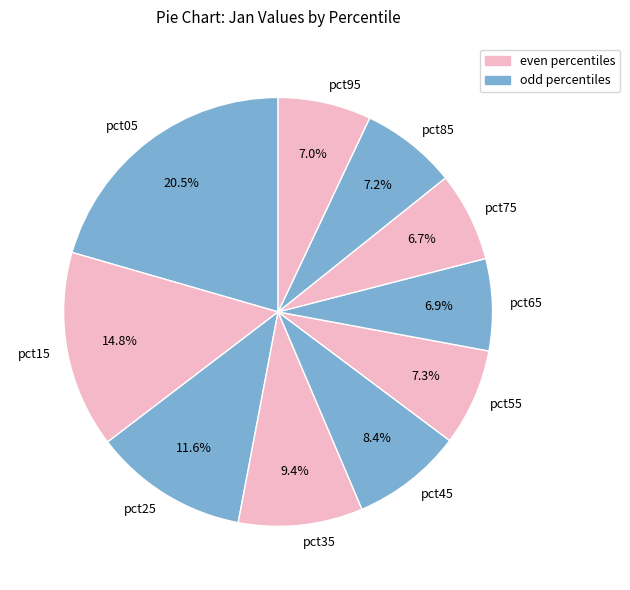

Which category has the biggest portion of the pie?

pct05